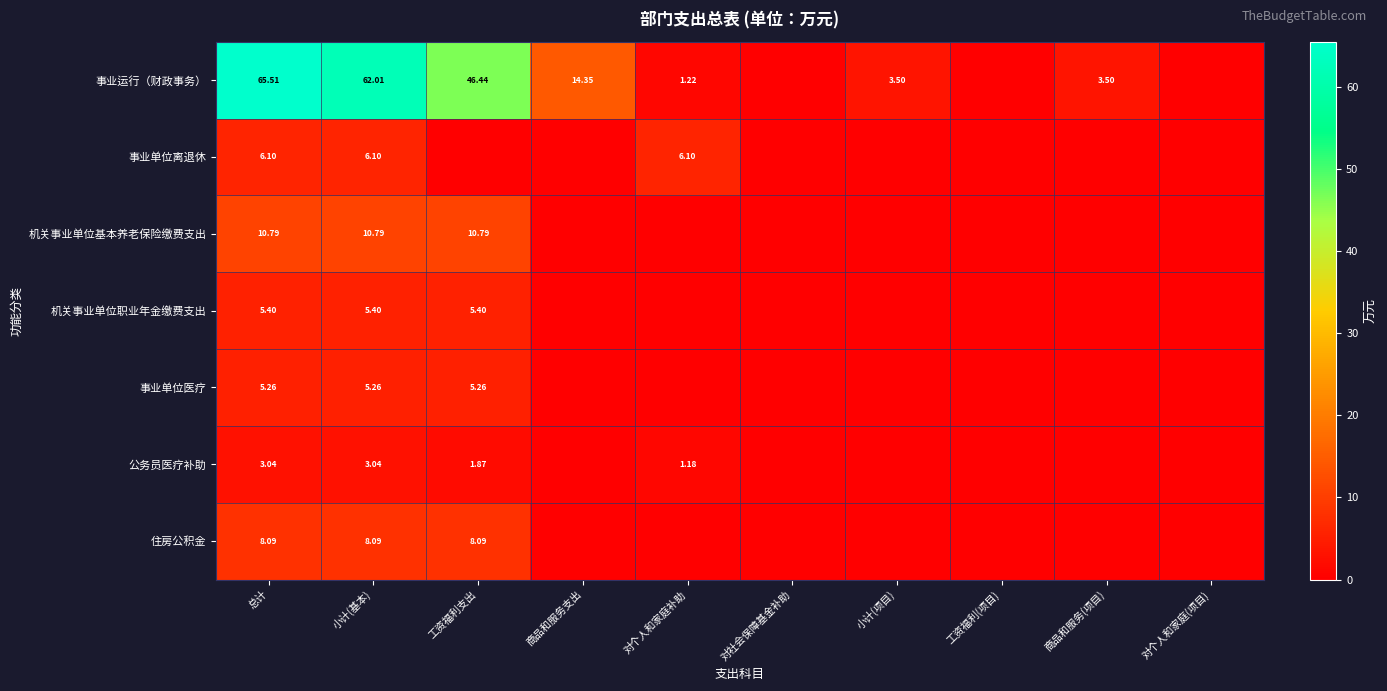

At 小计(基本), list the series in order from smallest to largest.

公务员医疗补助, 事业单位医疗, 机关事业单位职业年金缴费支出, 事业单位离退休, 住房公积金, 机关事业单位基本养老保险缴费支出, 事业运行（财政事务）